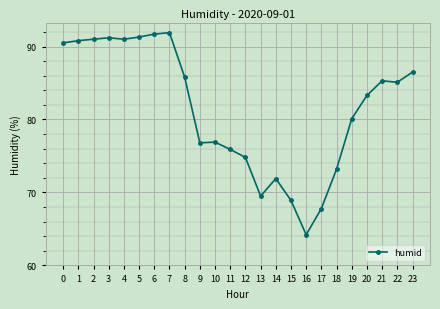

What is the ratio of the value at 22 to the value at 4?

0.9